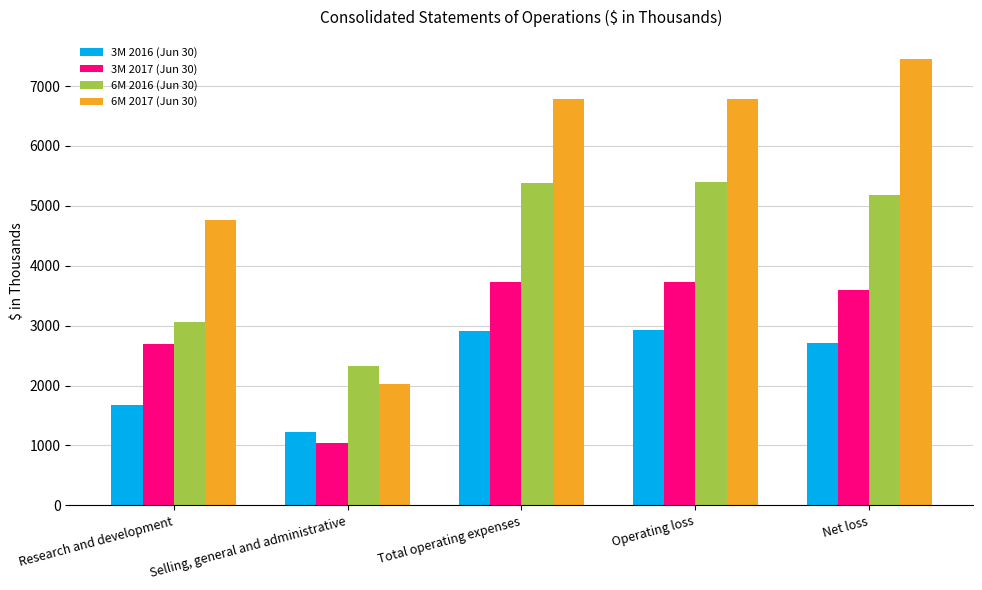

What is the total value across all series at Selling, general and administrative?

6611